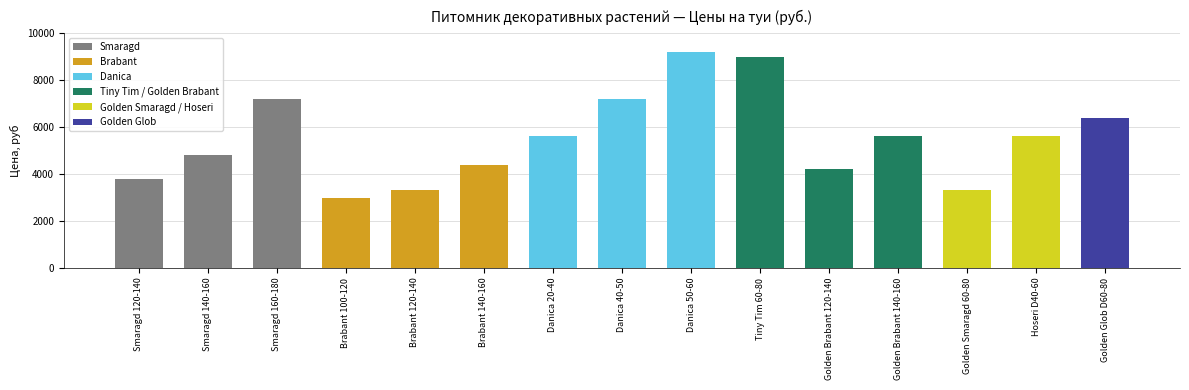

Count the number of categories in the chart.

15